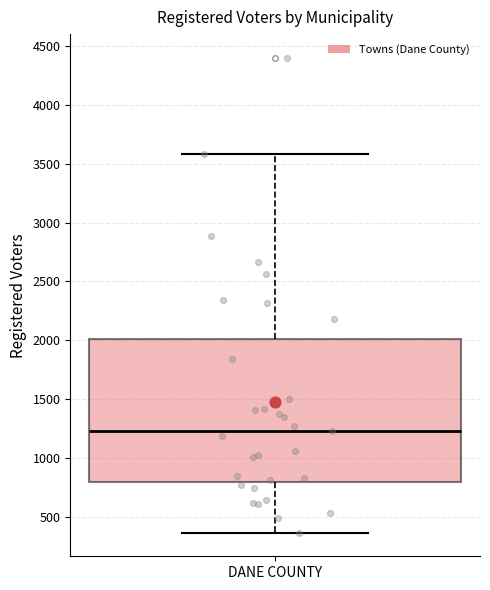

Where does the lower whisker of the box for DANE COUNTY end on the y-axis? The values are not printed on the chart, so give them approximately, as read against the axis.

350